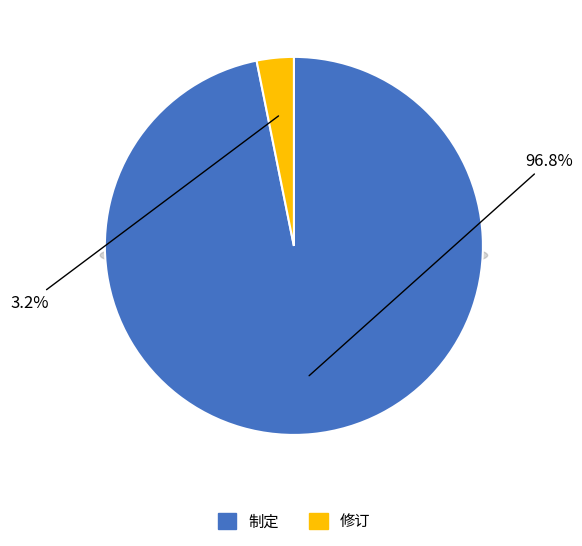

Which category has the biggest portion of the pie?

制定